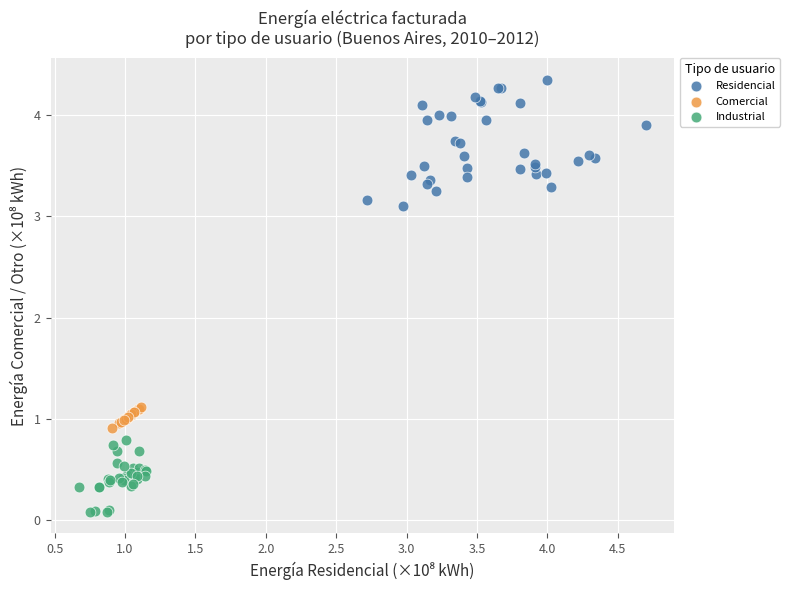

Which series reaches the maximum Y coordinate?

Residencial